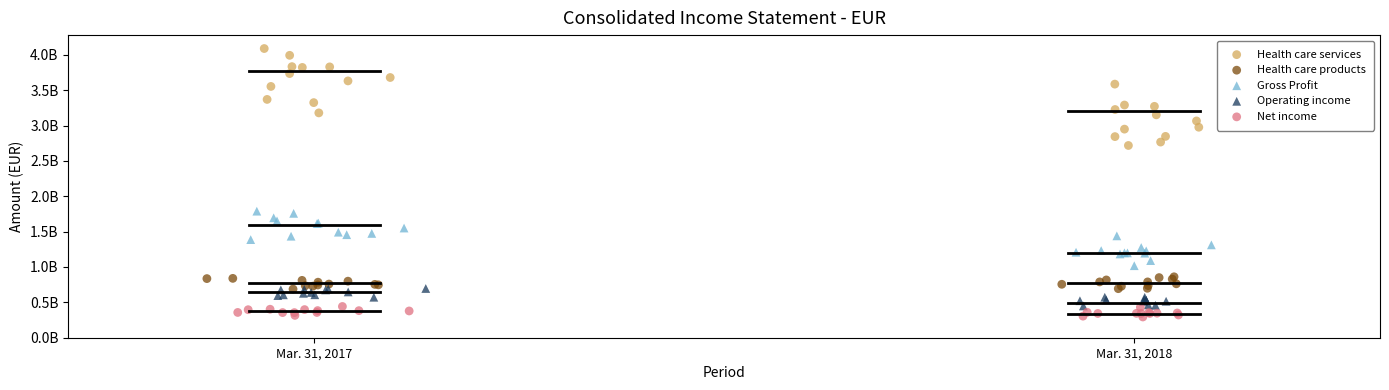

Which series has the largest Y range (max minus min)?

Health care services